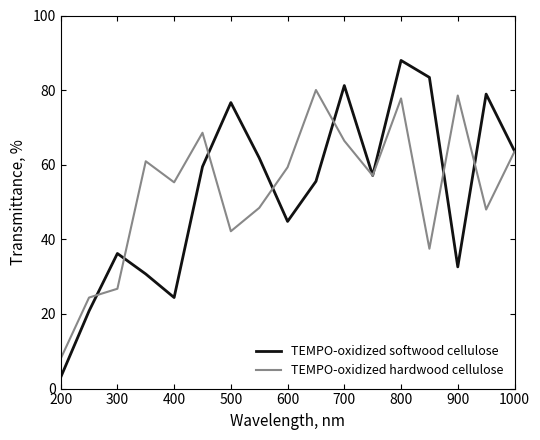

Count the number of data series in this chart.

2